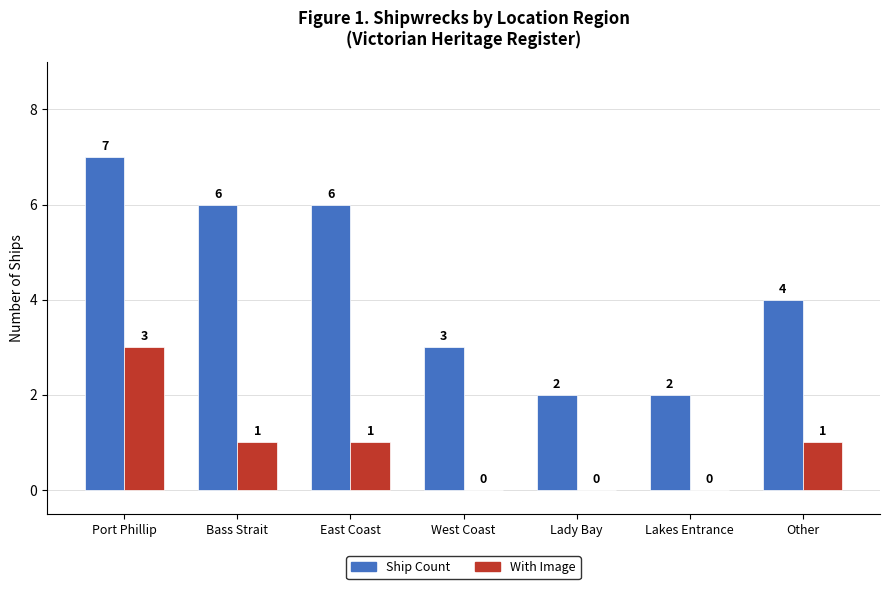

What is the maximum value shown in the chart?

7